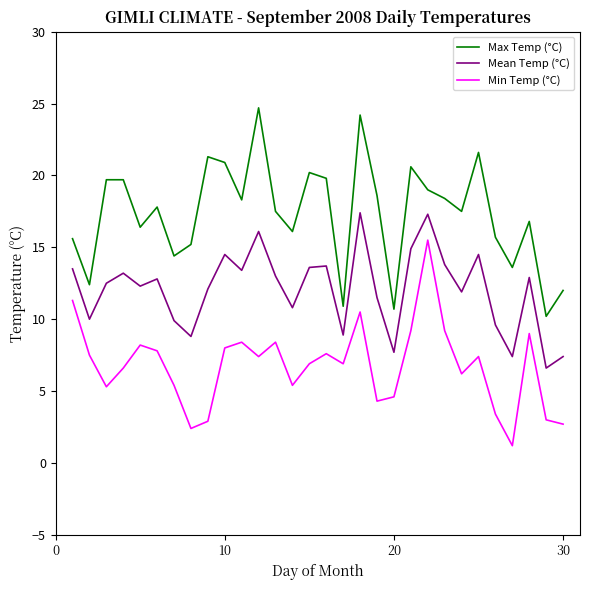

Rank the series by their average value, from lowest to highest.

Min Temp (°C), Mean Temp (°C), Max Temp (°C)